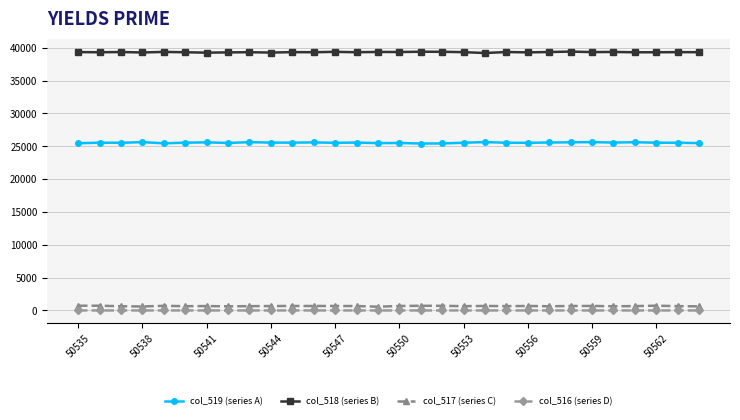

True or false: col_519 (series A) and col_517 (series C) intersect in this chart.

False